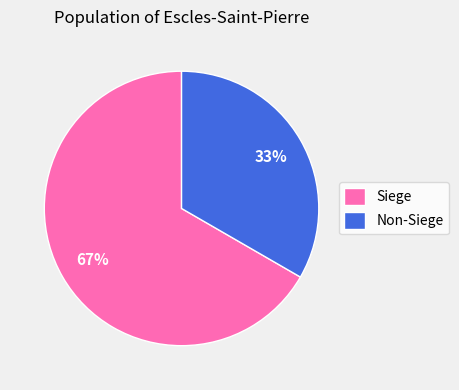

To the nearest percent, what portion does Siege represent?

67%